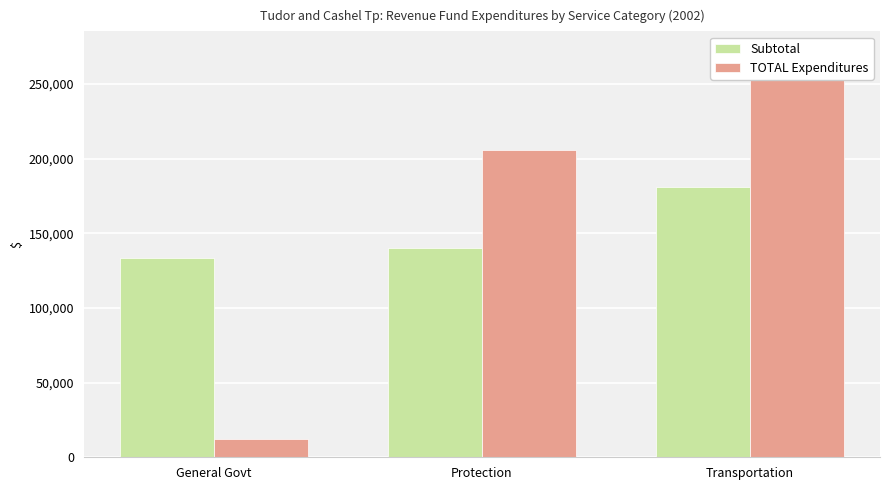

The Subtotal series shows 140343 at Protection. True or false?

True